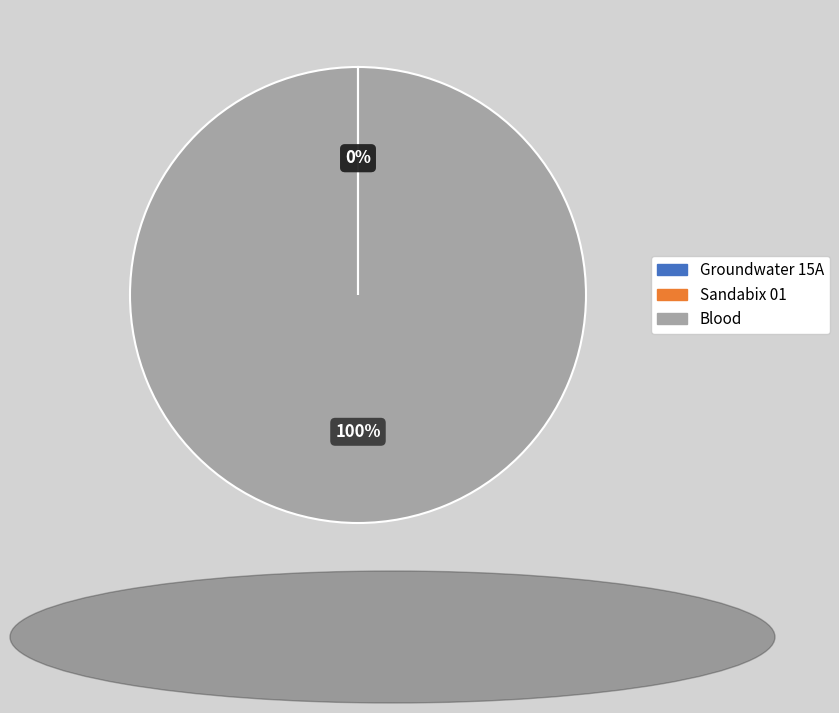

The Blood slice represents 100% of the pie. True or false?

True